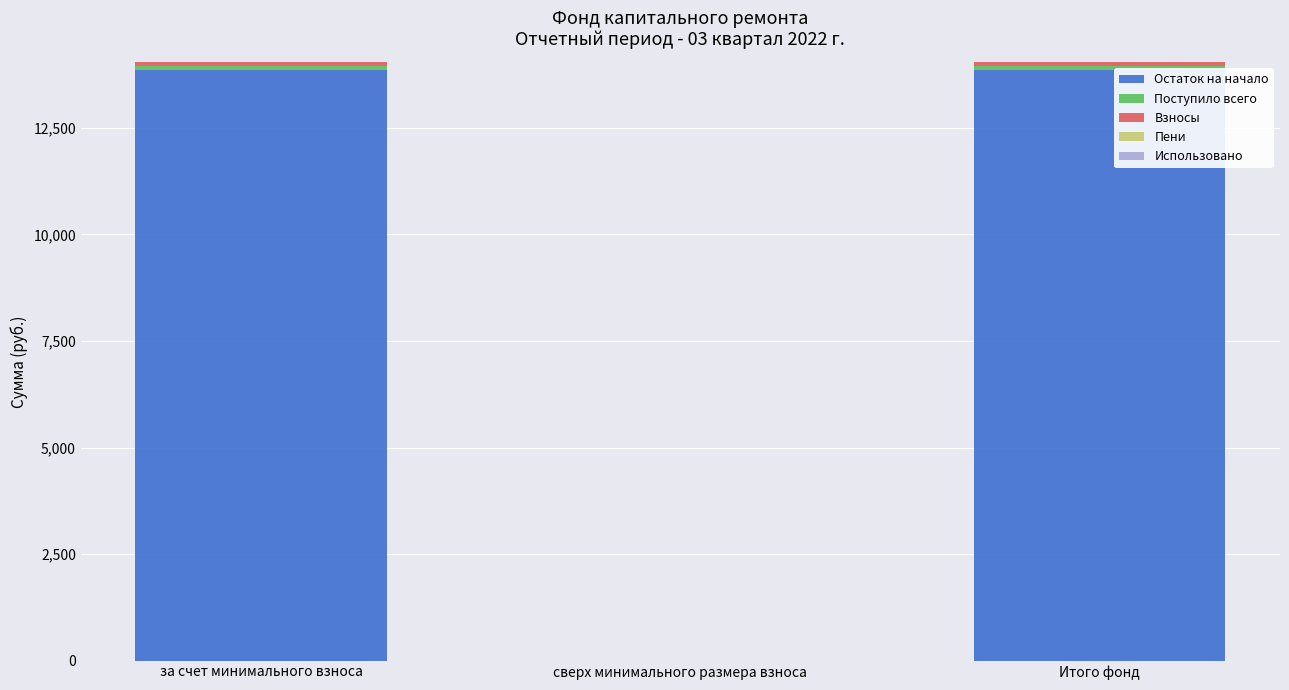

What is the total value across all series at за счет минимального взноса?

14043.5